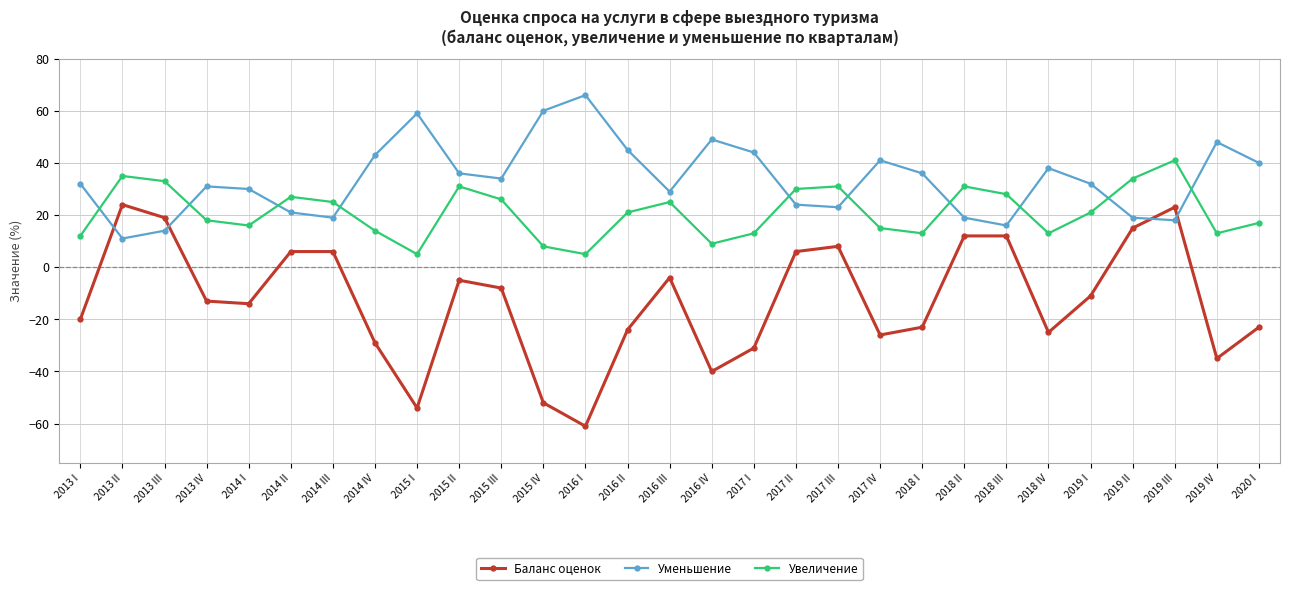

What is the lowest value of the Баланс оценок series?

-61